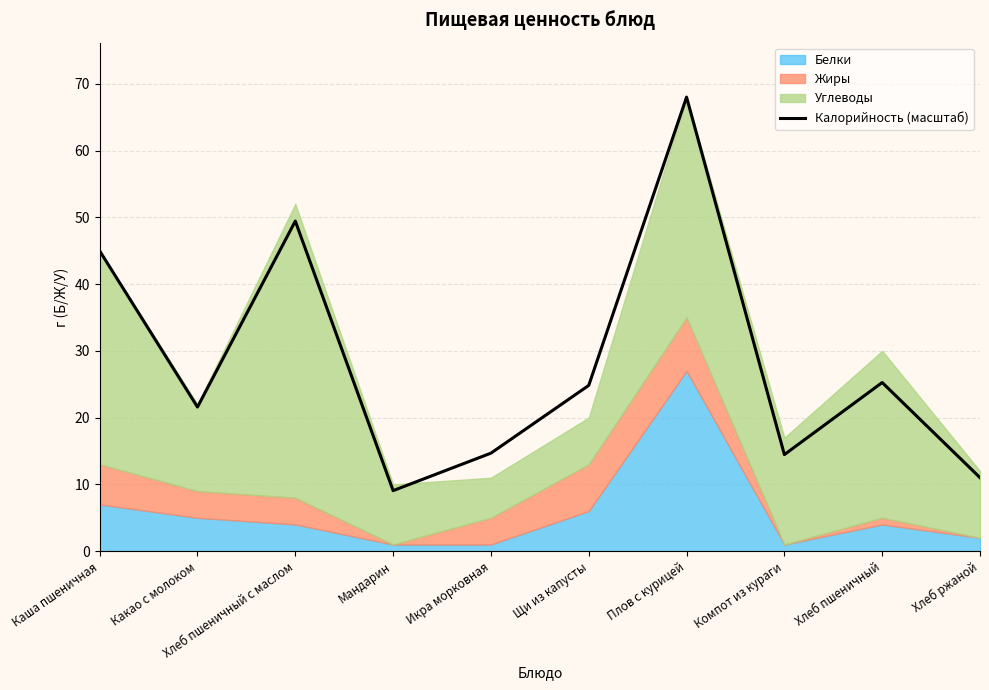

List the labels in order of value, largest first.

Плов с курицей, Хлеб пшеничный с маслом, Каша пшеничная, Хлеб пшеничный, Щи из капусты, Какао с молоком, Икра морковная, Компот из кураги, Хлеб ржаной, Мандарин